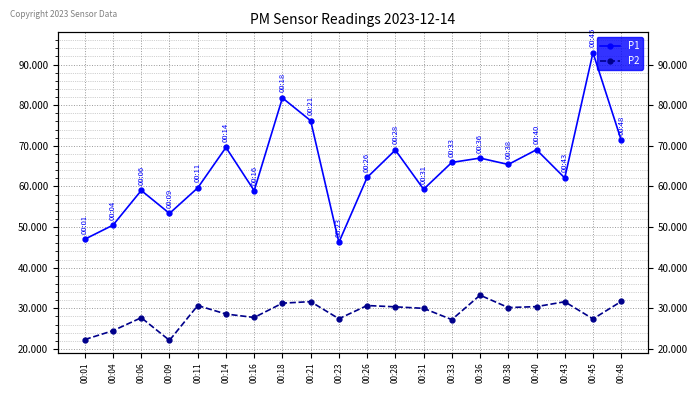

What is the value of the P2 point at the 20th from the left?

31.7